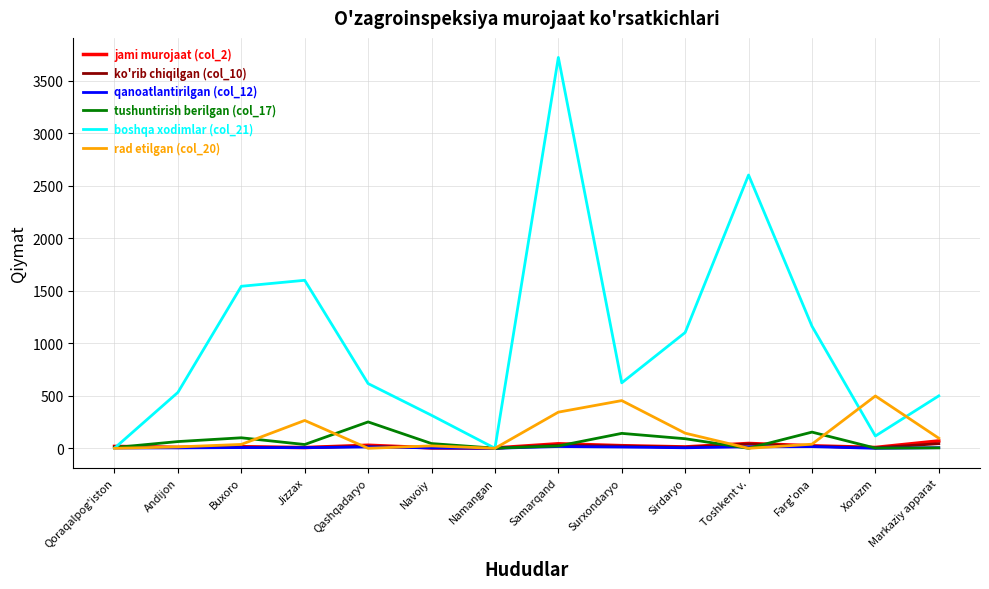

The value of rad etilgan (col_20) at Qoraqalpog'iston is -322. True or false?

False